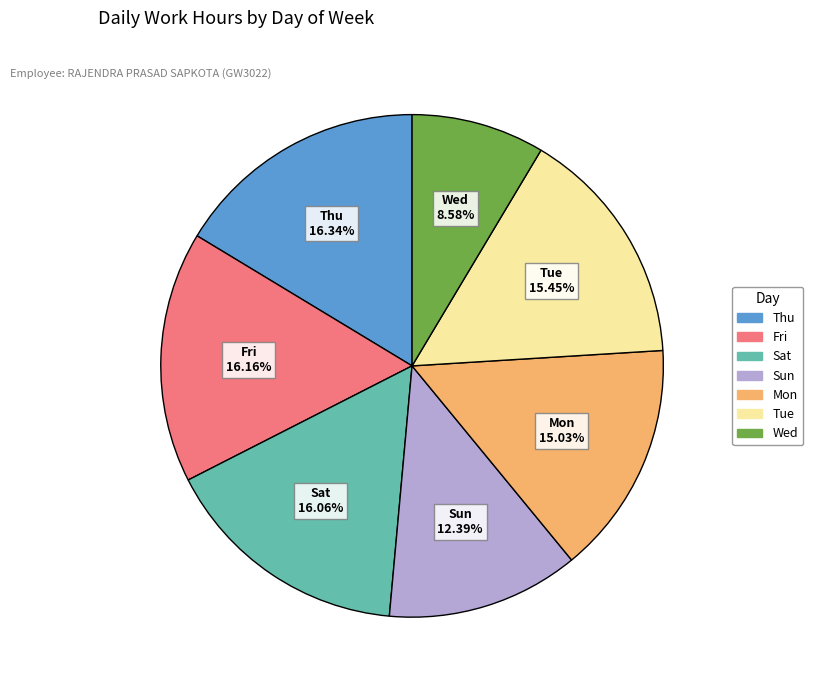

Does any single category account for the majority?

No